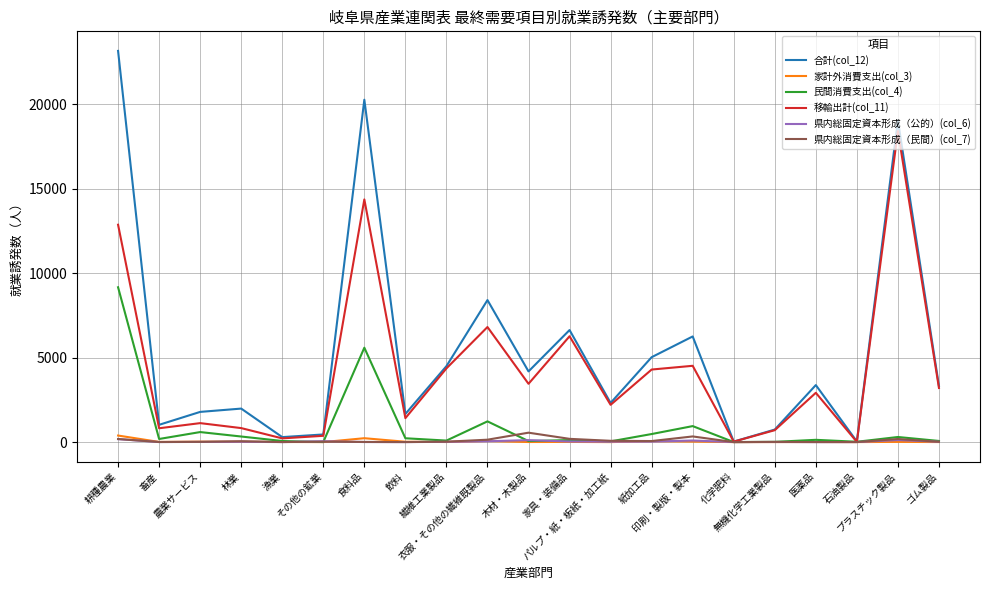

What is the maximum value for 民間消費支出(col_4)?

9162.1